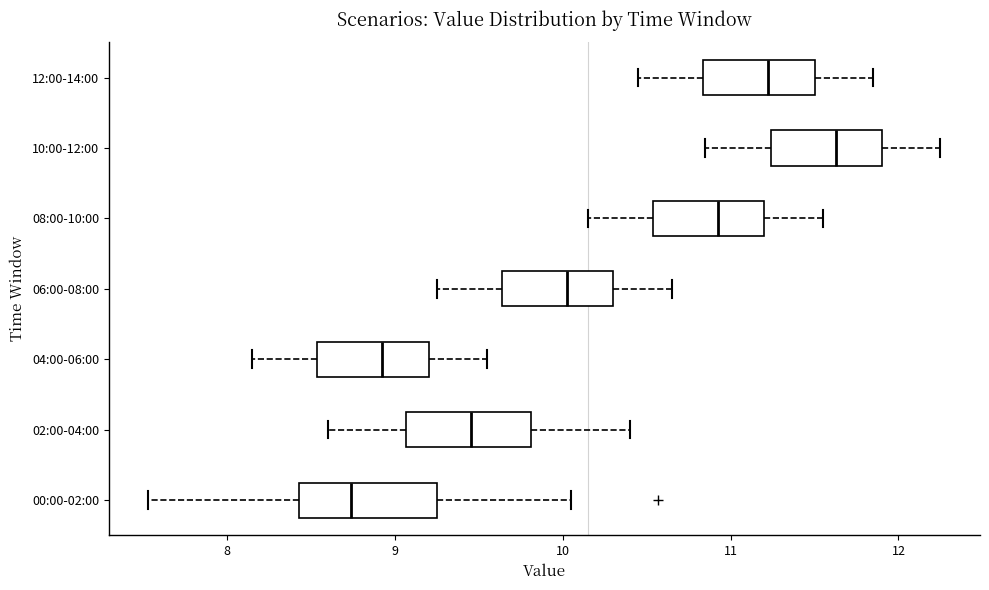

Reading bottom to top, read every box against the x-axis: the position of its median line, the range the box covers, and the ends of its whiskers. The values are not printed on the chart, so give them approximately, as read against the axis.

00:00-02:00: median 8.7, box 8.4 to 9.3, whiskers 7.5 to 10.1
02:00-04:00: median 9.5, box 9.1 to 9.8, whiskers 8.6 to 10.4
04:00-06:00: median 8.9, box 8.5 to 9.2, whiskers 8.2 to 9.6
06:00-08:00: median 10.0, box 9.6 to 10.3, whiskers 9.3 to 10.7
08:00-10:00: median 10.9, box 10.5 to 11.2, whiskers 10.2 to 11.6
10:00-12:00: median 11.6, box 11.2 to 11.9, whiskers 10.9 to 12.3
12:00-14:00: median 11.2, box 10.8 to 11.5, whiskers 10.5 to 11.9